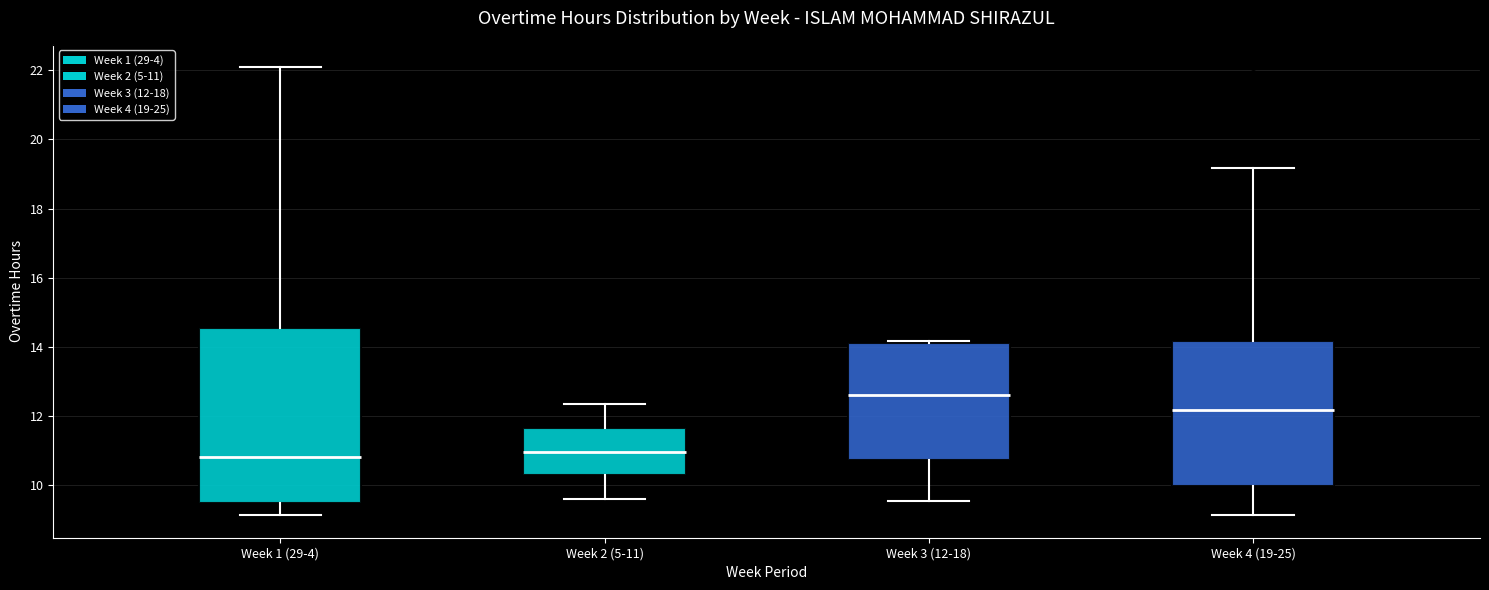

Which box has the highest median line?

Week 3 (12-18)